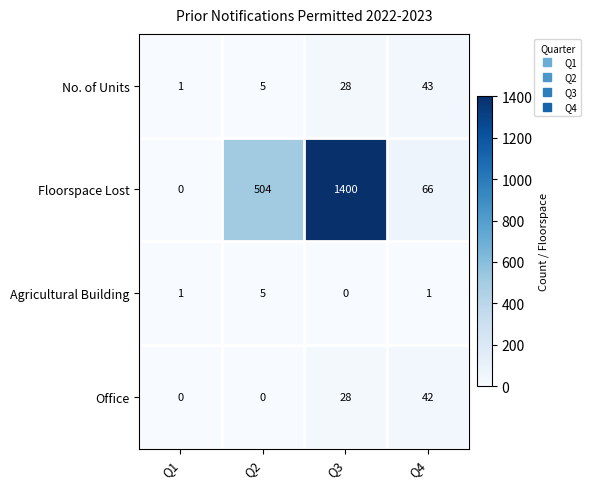

Reading right to left, transcribe all the data shown in this chart.

No. of Units: 43	28	5	1
Floorspace Lost: 66	1400	504	0
Agricultural Building: 1	0	5	1
Office: 42	28	0	0